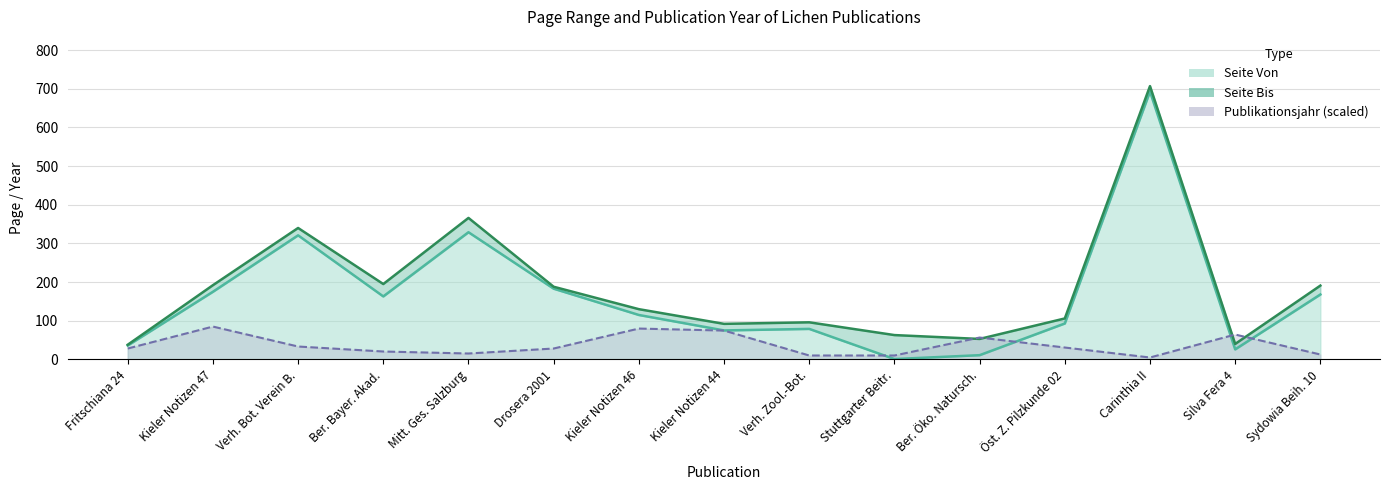

What is the average value of the seite_bis series?

186.5